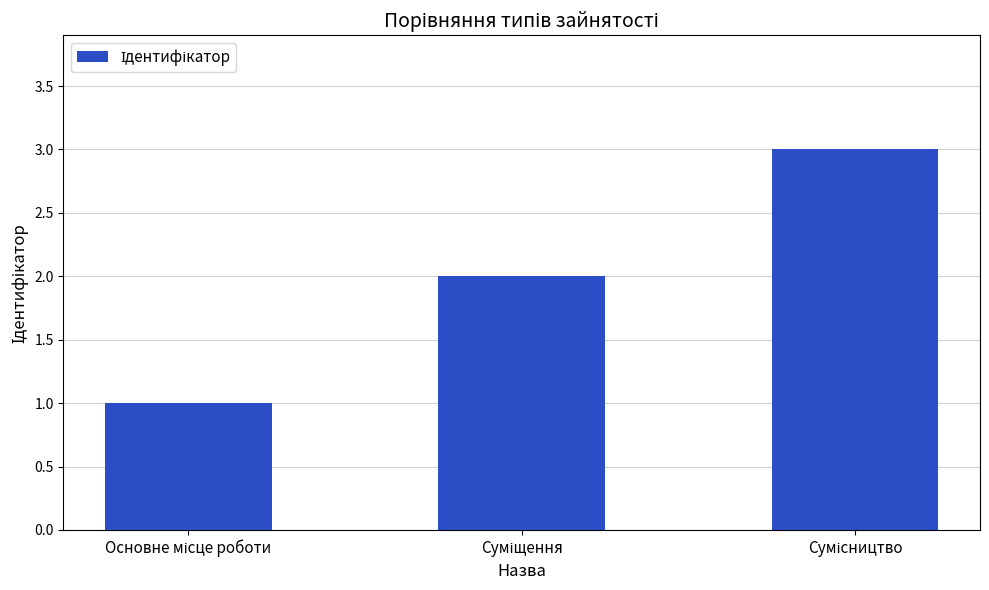

What is the maximum value shown in the chart?

3